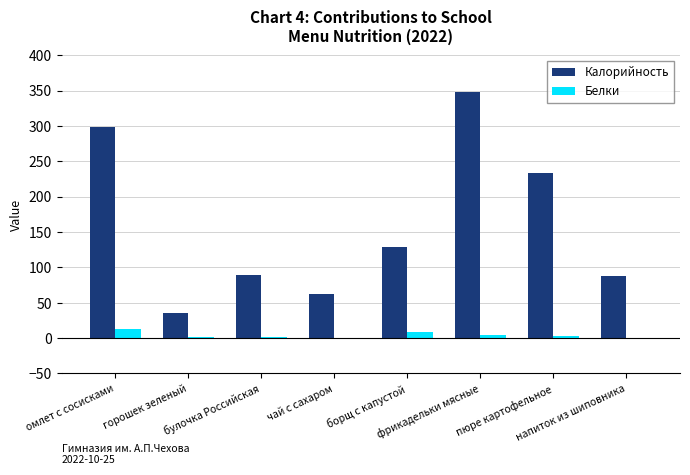

What is the maximum value shown in the chart?

348.0